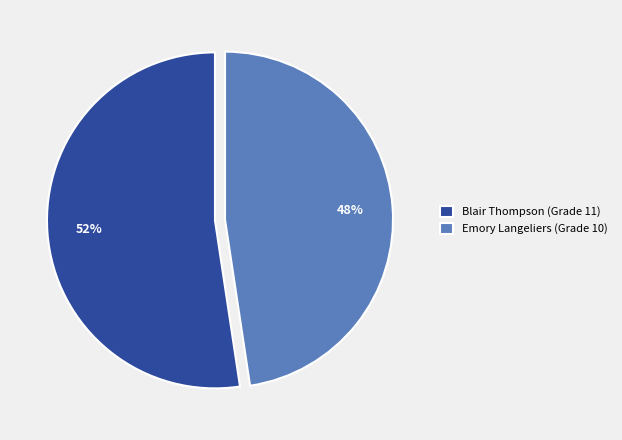

Which category has the smallest portion of the pie?

Emory Langeliers